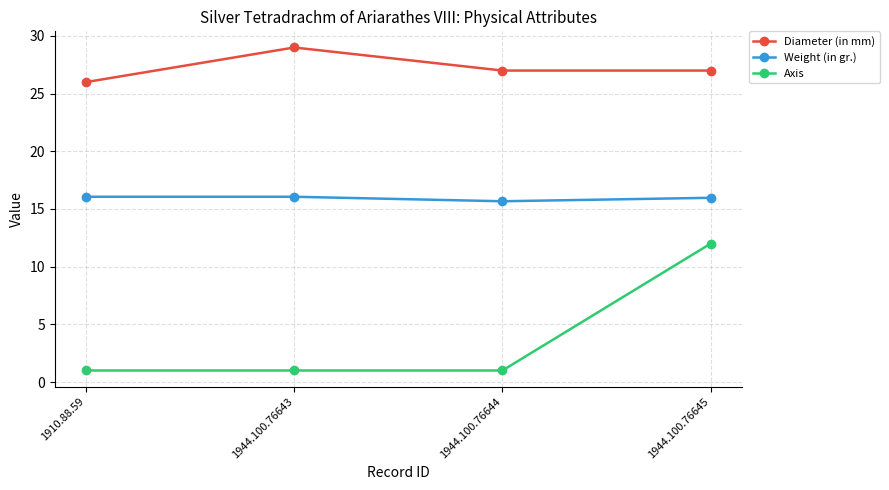

True or false: Weight (in gr.) has a value of 11.0 at 1944.100.76645.

False